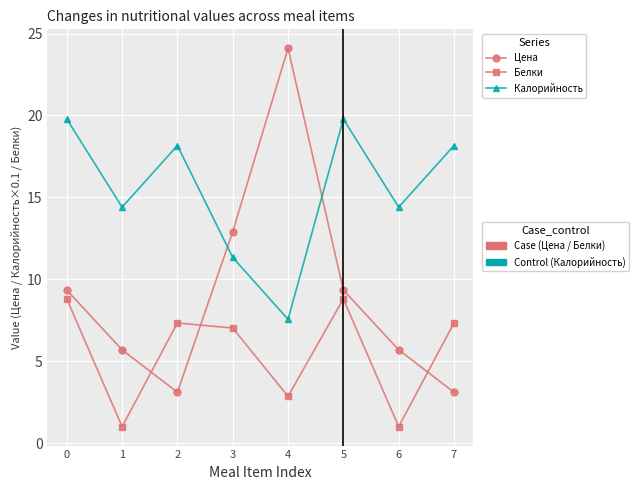

At which category does the chart reach its peak across all series?

4